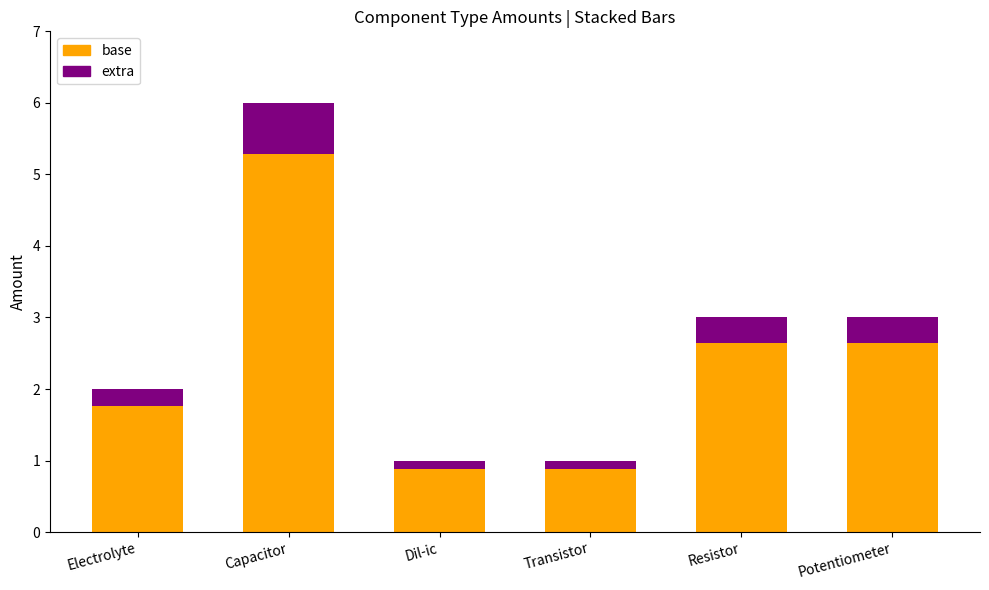

What is the difference between the maximum and minimum values in the base series?

4.4